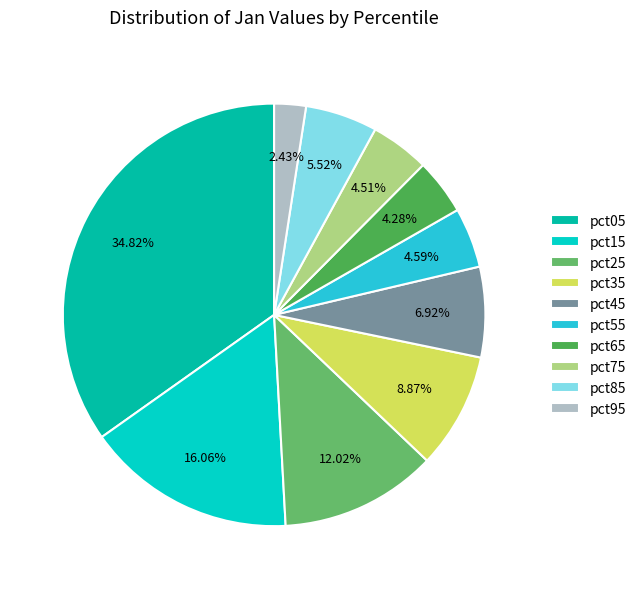

How many segments does this pie chart have?

10